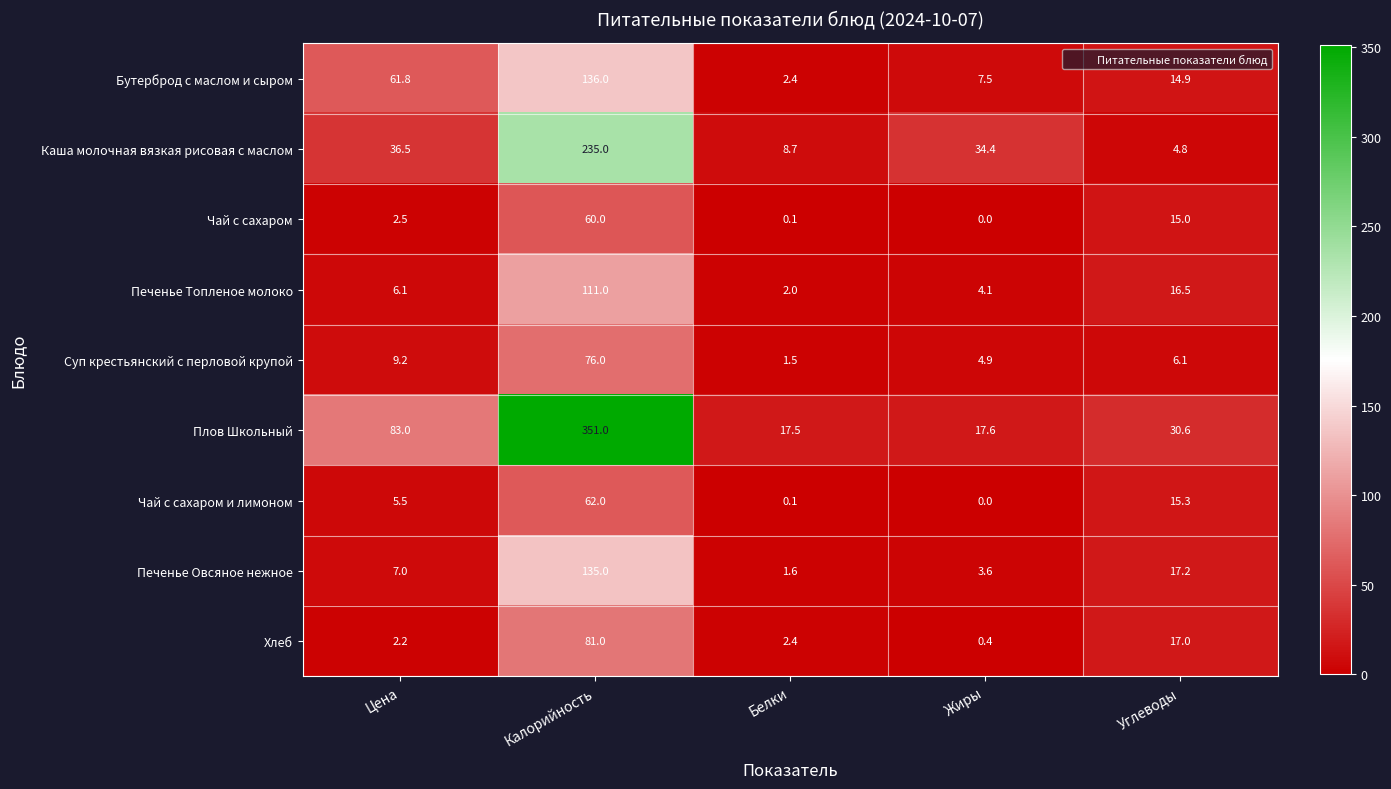

Rank the series by their maximum value, from highest to lowest.

Плов Школьный, Каша молочная вязкая рисовая с маслом, Бутерброд с маслом и сыром, Печенье Овсяное нежное, Печенье Топленое молоко, Хлеб, Суп крестьянский с перловой крупой, Чай с сахаром и лимоном, Чай с сахаром